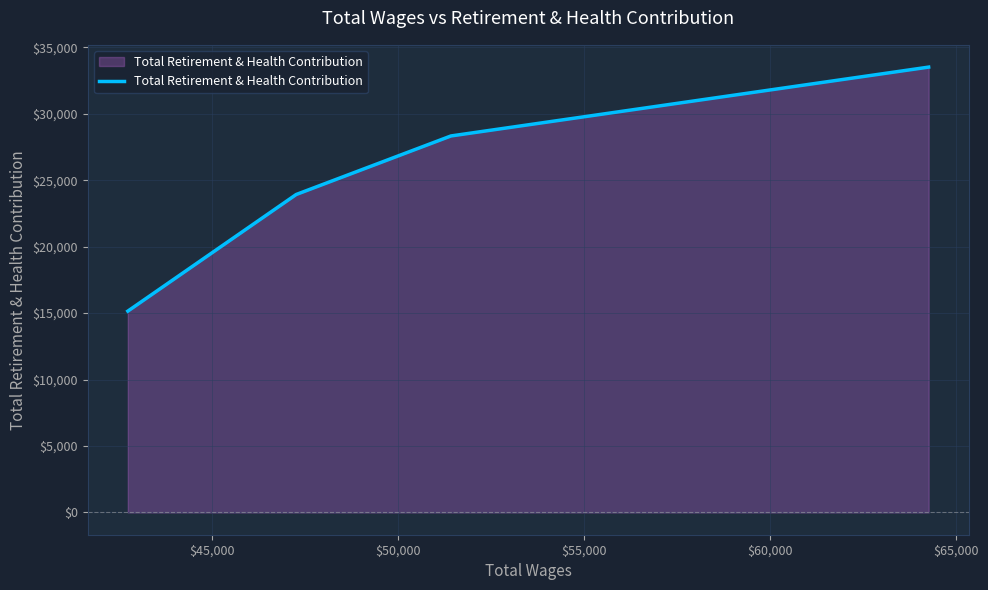

What is the sum of all values?

100900